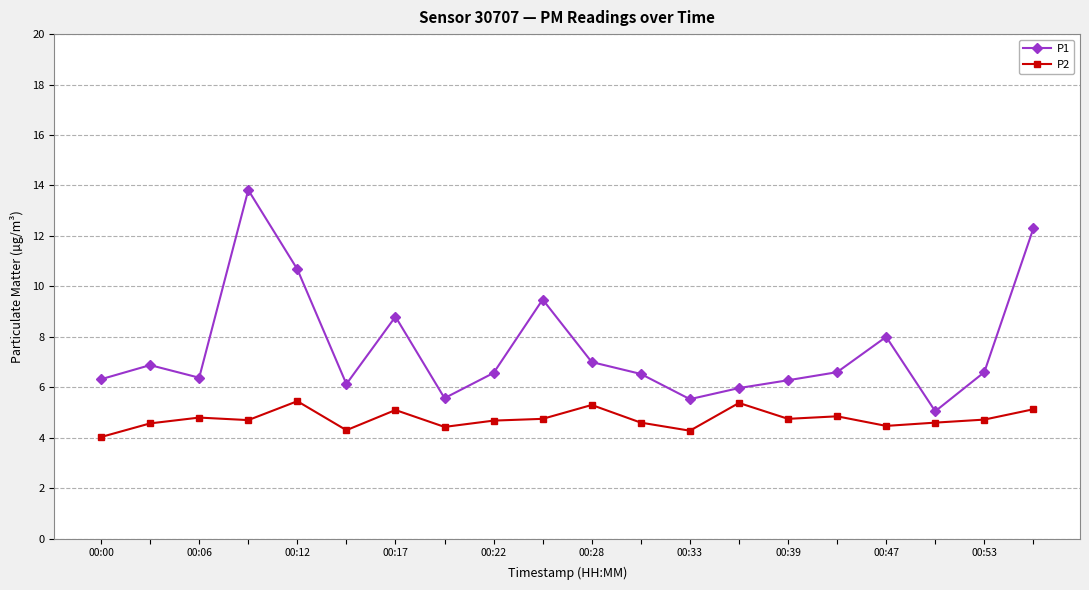

What is the minimum value for P2?

4.0